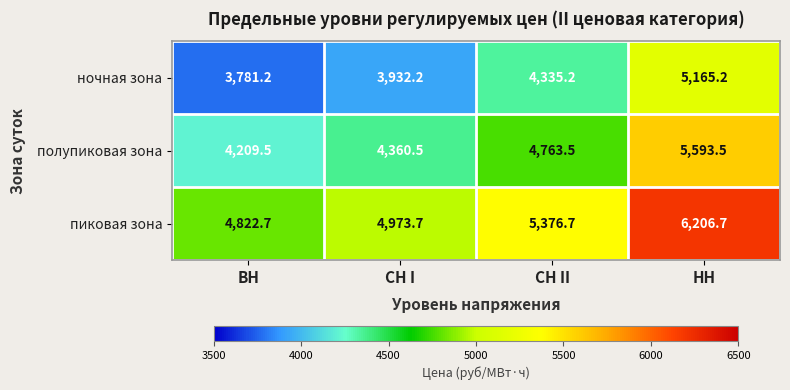

How many series are shown in this chart?

3